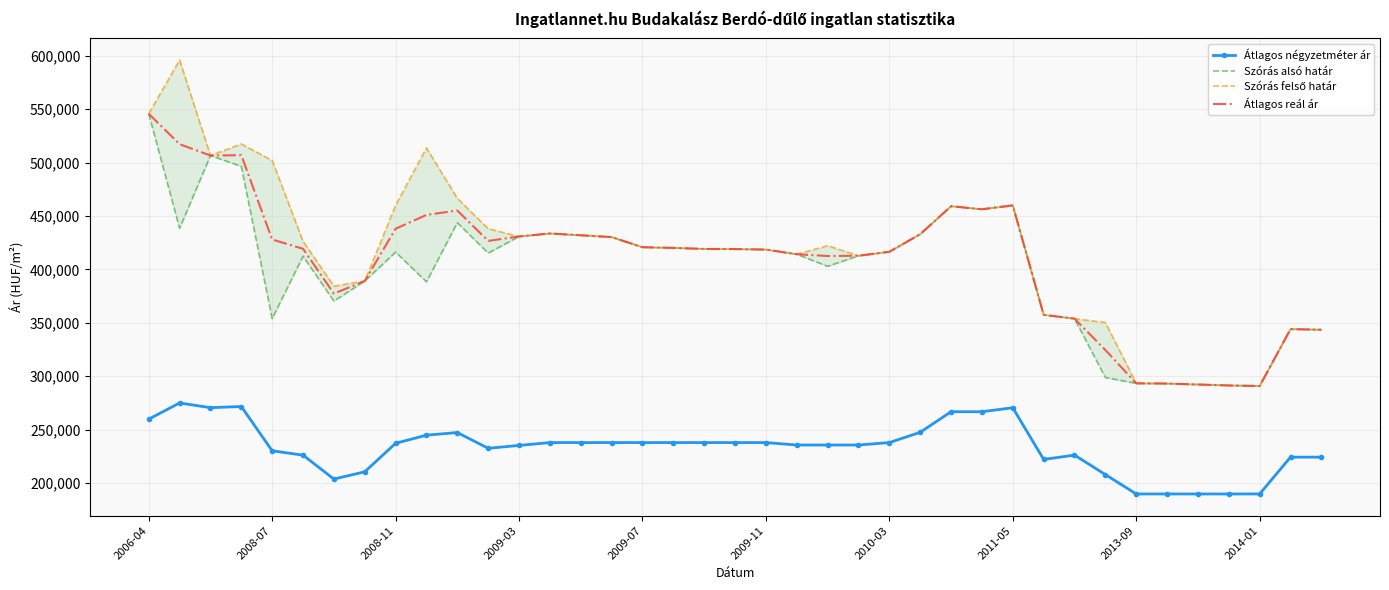

True or false: Átlagos reál ár and Átlagos négyzetméter ár cross at least once.

False